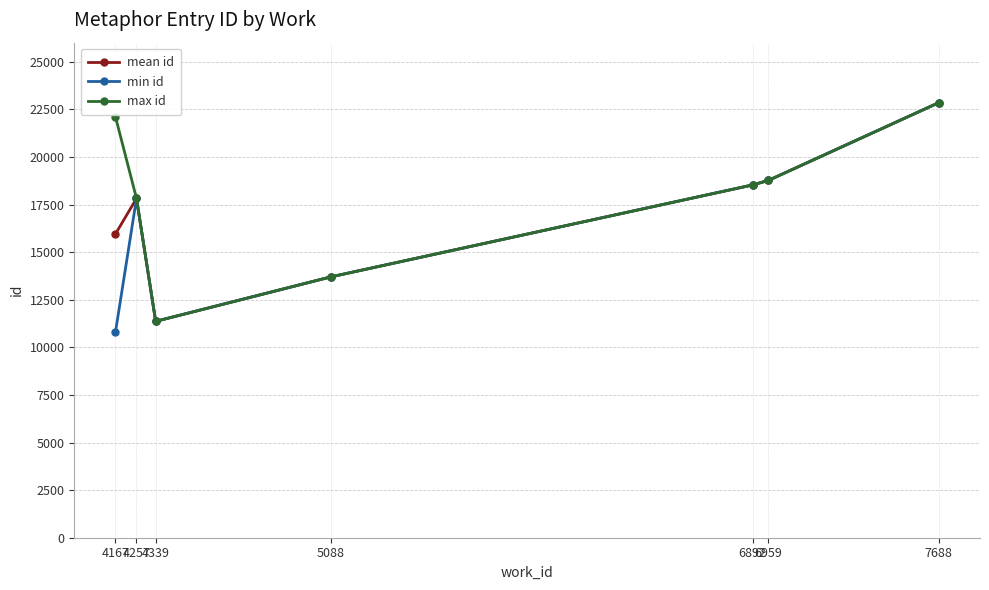

The value of mean id at 4167 is 10539. True or false?

False